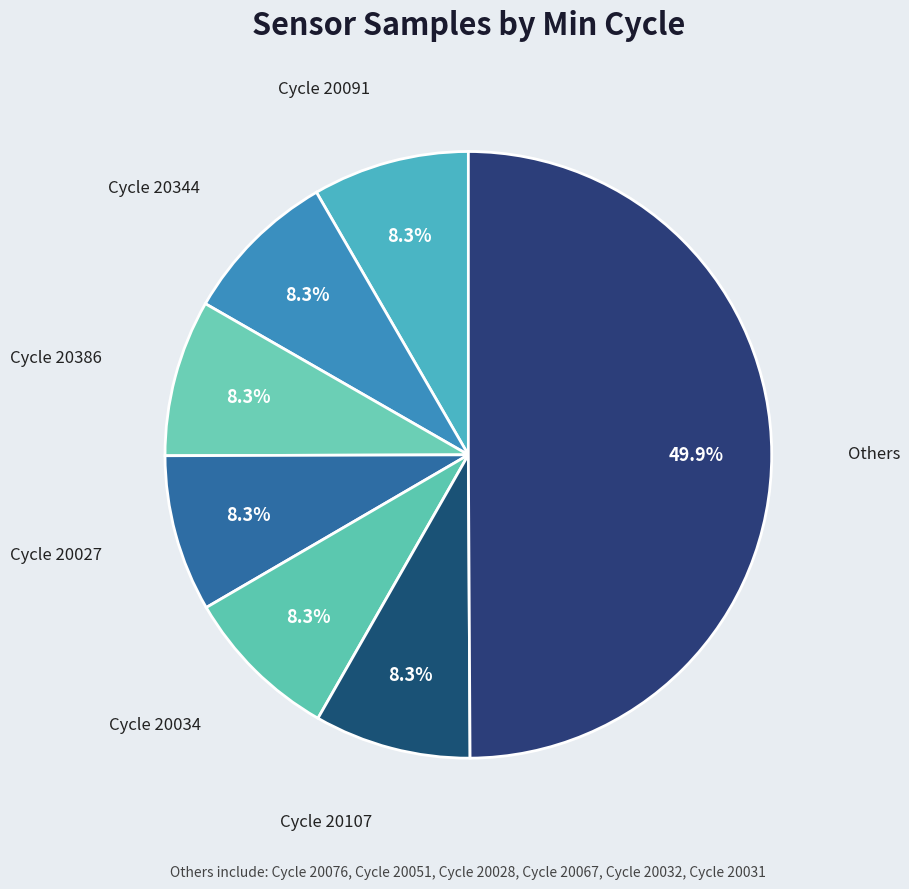

How many slices are in this pie chart?

7